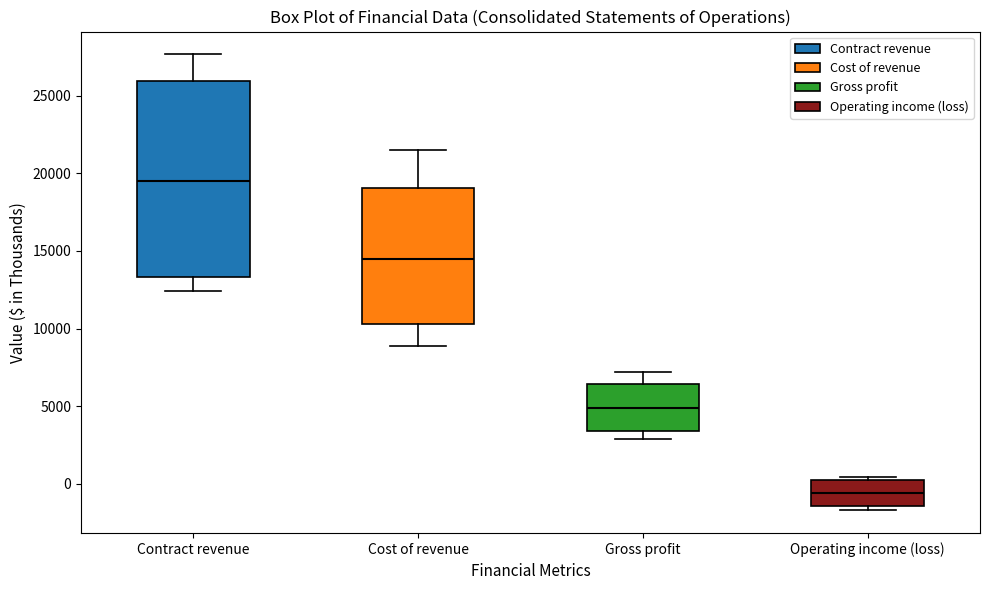

Reading left to right, transcribe this box plot: for each box, give where its median line is, the range the box spans, and where its two whiskers end, as read against the y-axis. The values are not printed on the chart, so give them approximately, as read against the axis.

Contract revenue: median 19500, box 13500 to 26000, whiskers 12500 to 27500
Cost of revenue: median 14500, box 10500 to 19000, whiskers 9000 to 21500
Gross profit: median 5000, box 3500 to 6500, whiskers 3000 to 7000
Operating income (loss): median -500, box -1500 to 500, whiskers -1500 (just below the box's lower edge) to 500 (just above the box's upper edge)